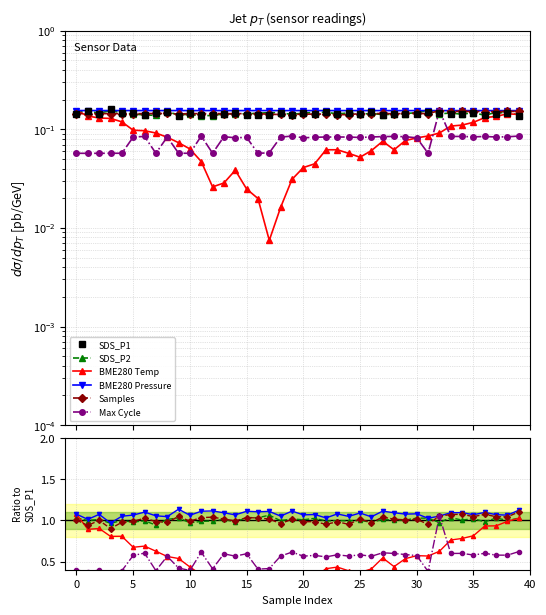

How many interior local peaks does the Samples series have?

13